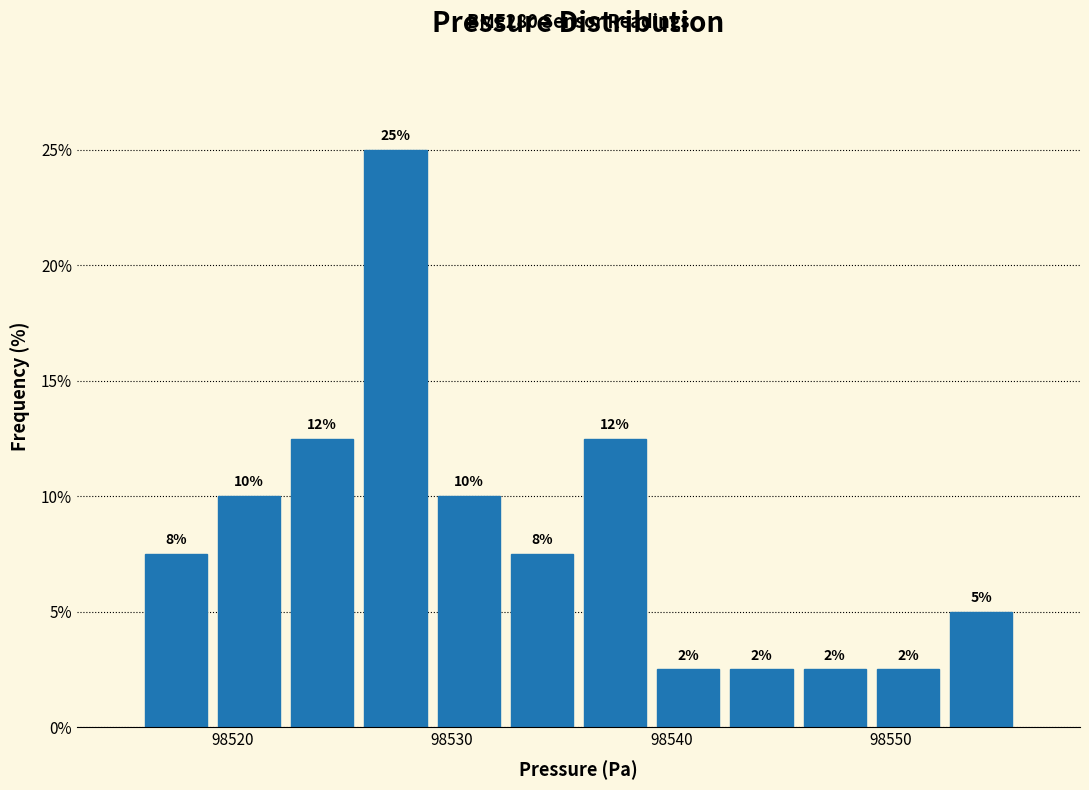

Read against the x-axis, roughly where is the centre of the tallest bar?

98527